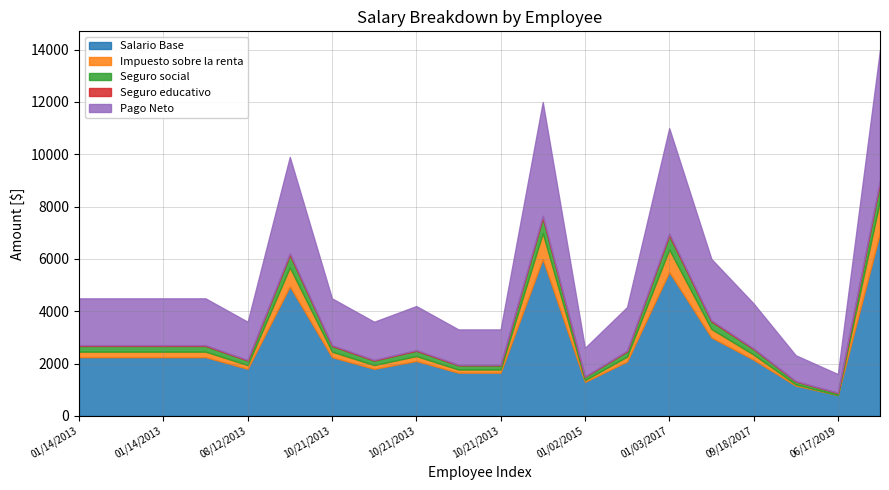

At which category is the sum across all series the highest?

01/01/2020